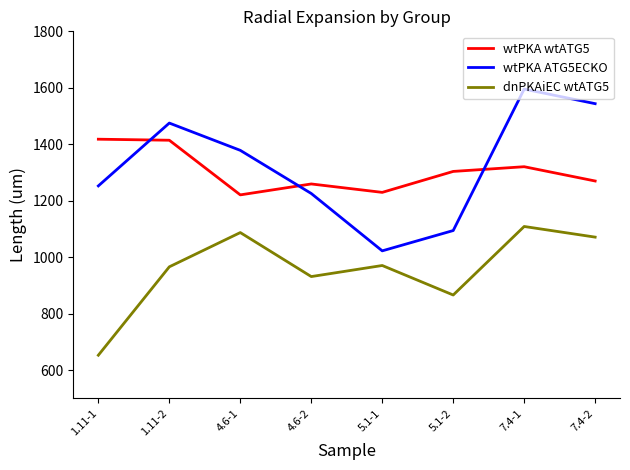

List the labels in order of wtPKA ATG5ECKO value, largest first.

7.4-1, 7.4-2, 1.11-2, 4.6-1, 1.11-1, 4.6-2, 5.1-2, 5.1-1